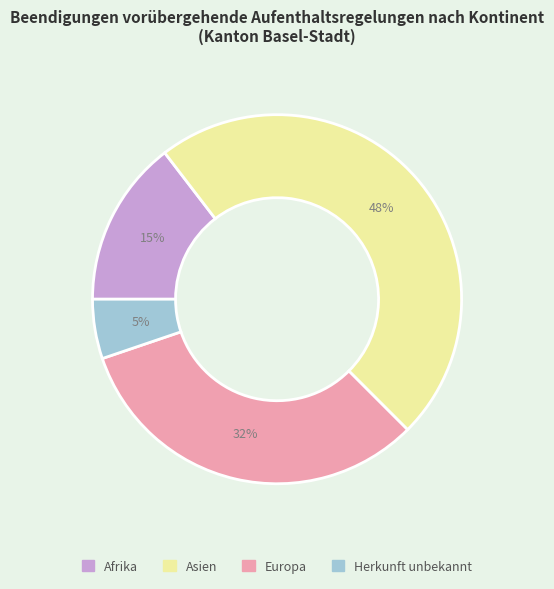

Does any single category account for the majority?

No